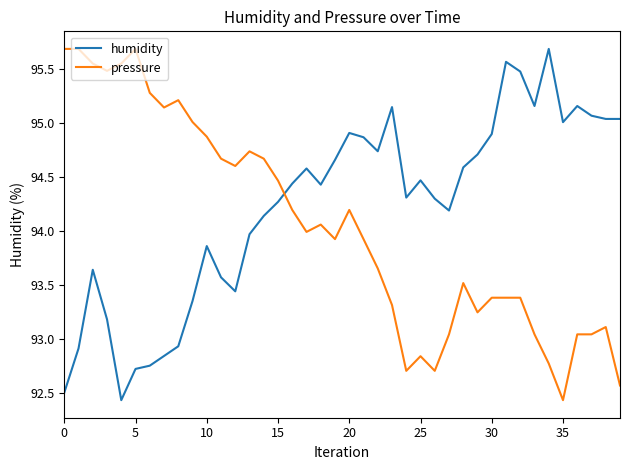

Rank the series by their average value, from lowest to highest.

pressure, humidity